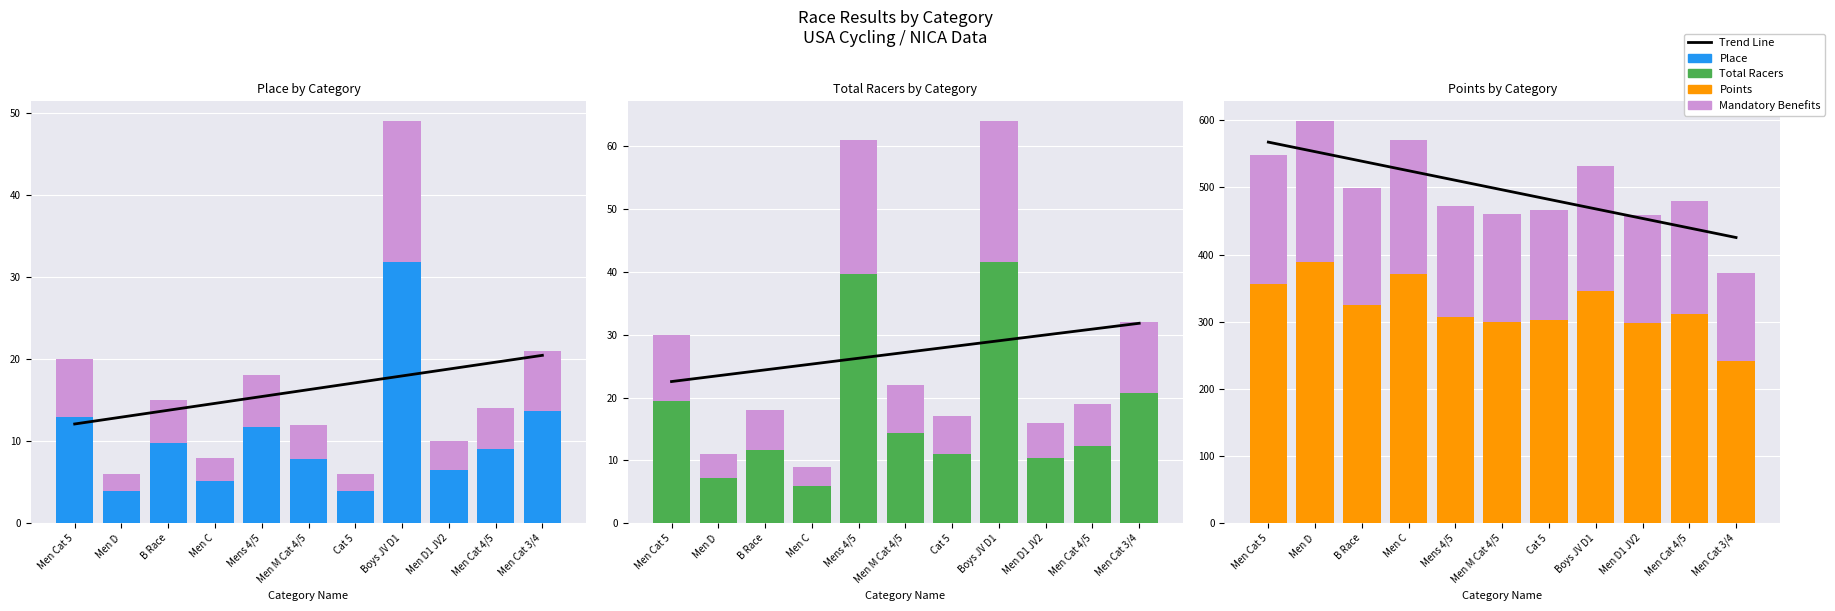

How many values in the Total Racers series exceed 12?

6